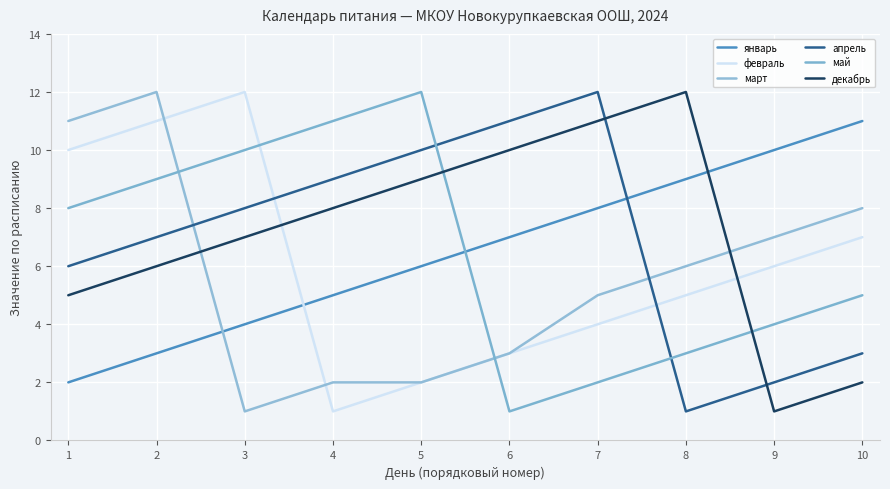

How many lines are shown in the chart?

6